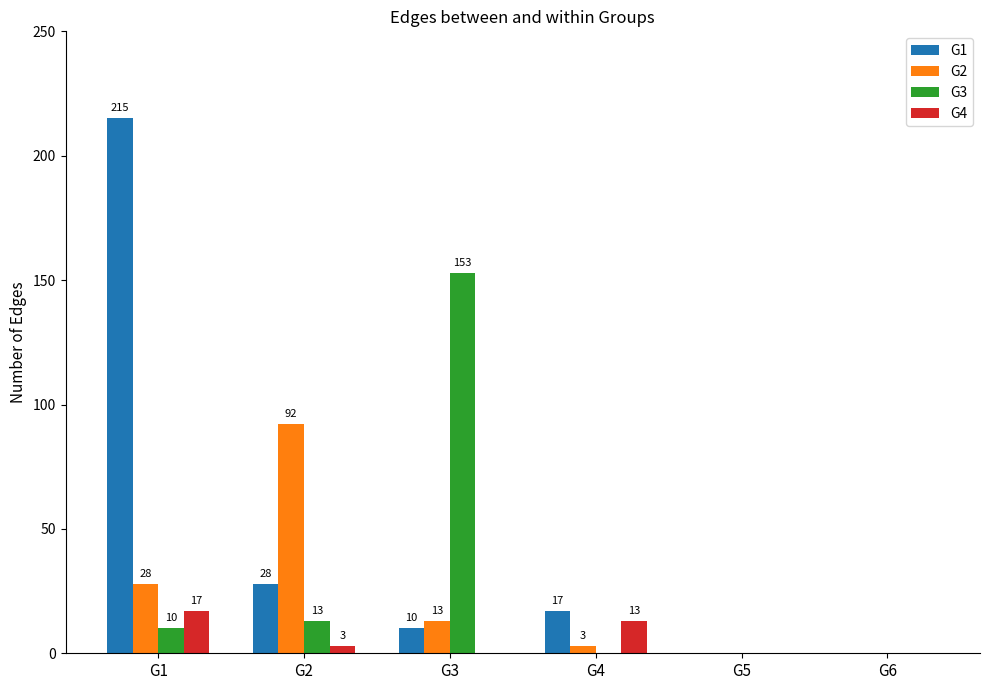

Which label corresponds to the largest value in the chart?

G1